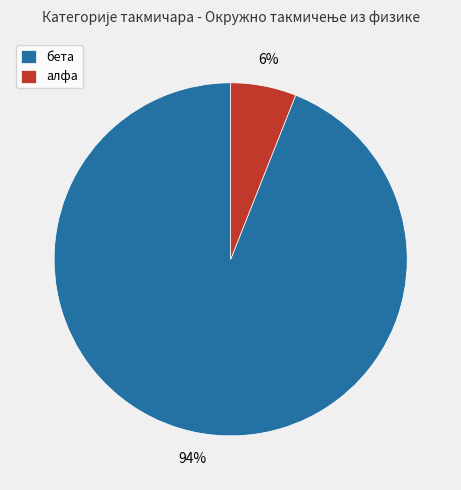

To the nearest percent, what is the combined percentage of алфа and бета?

100%